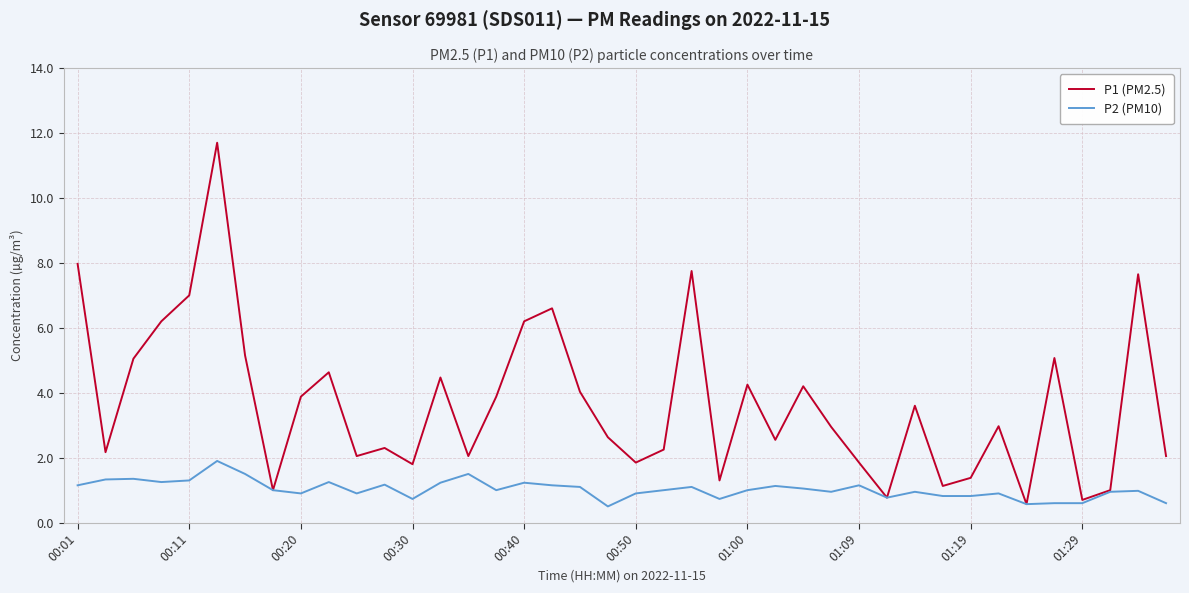

What is the smallest value displayed?

0.5